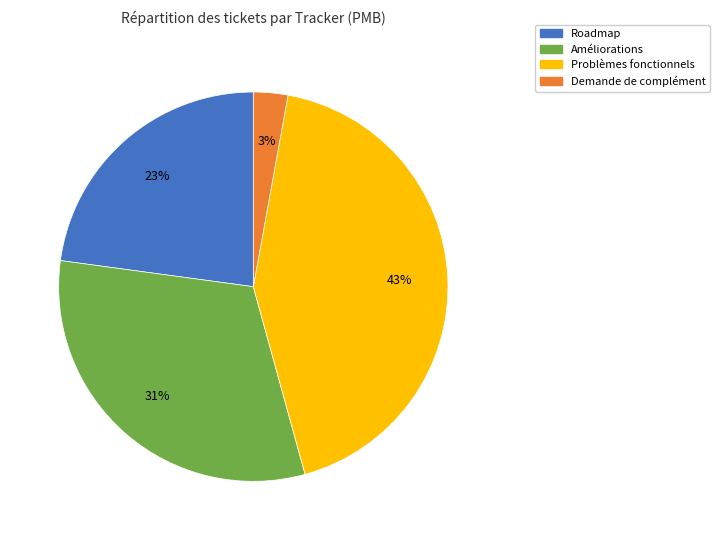

To the nearest percent, what is the difference between the largest and smallest slice percentages?

40%